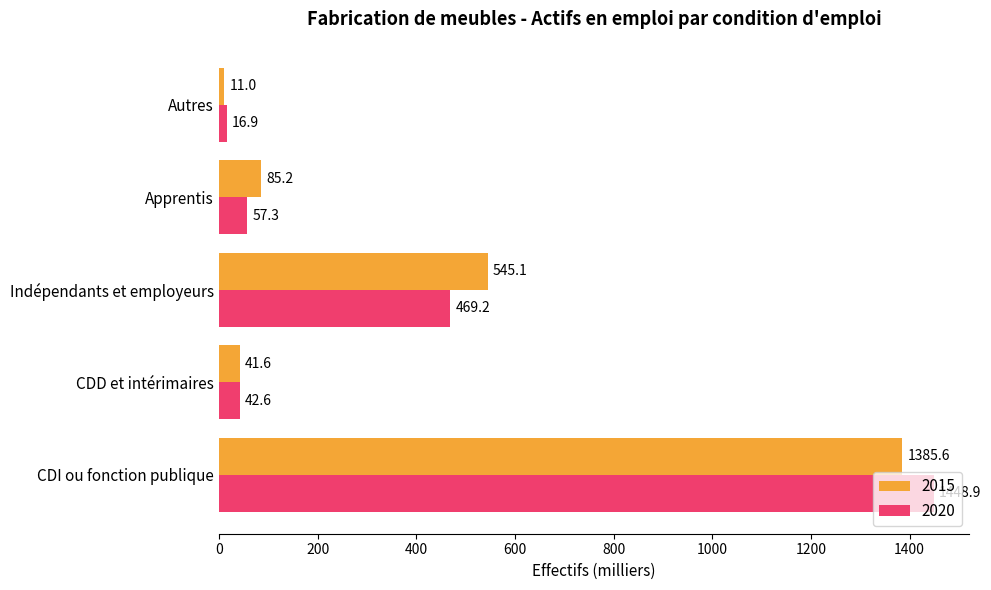

What is the total value across all series at Indépendants et employeurs?

1014.3